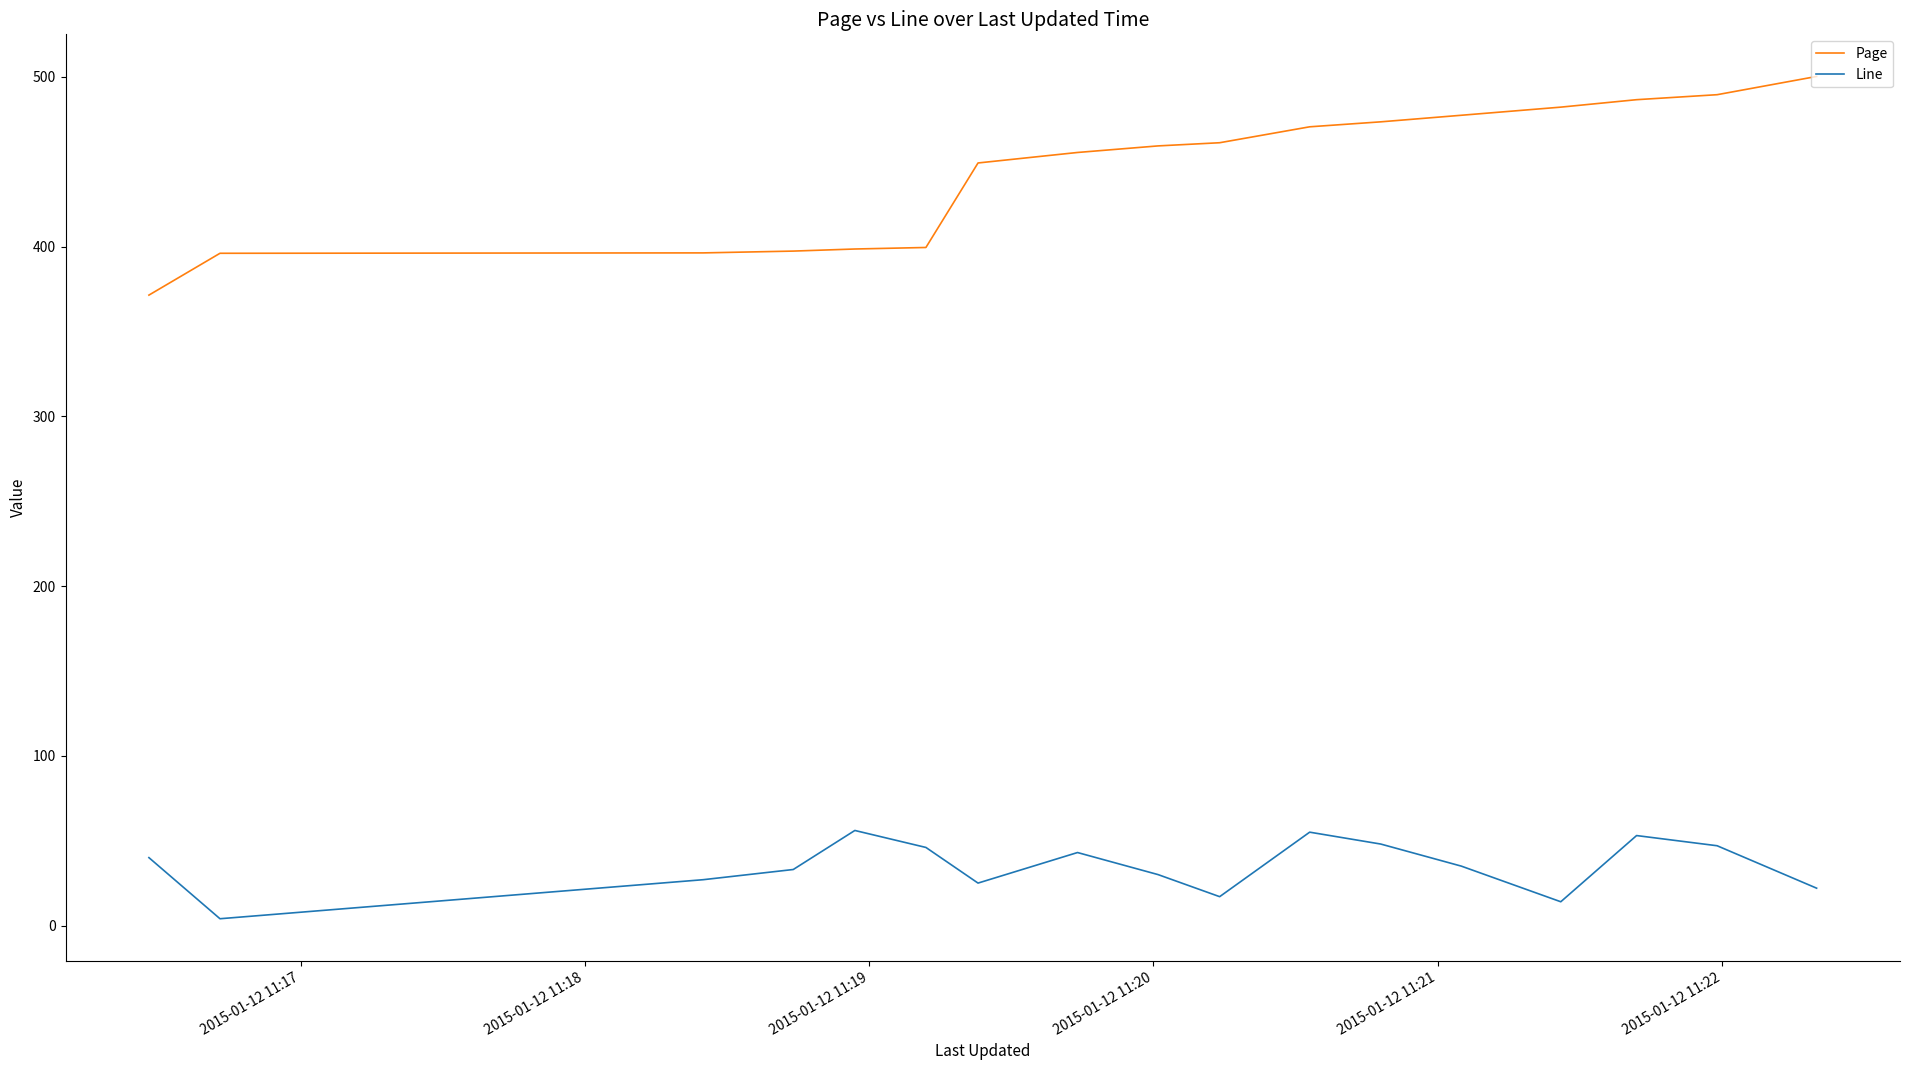

What is the average value of the Line series?

35.0